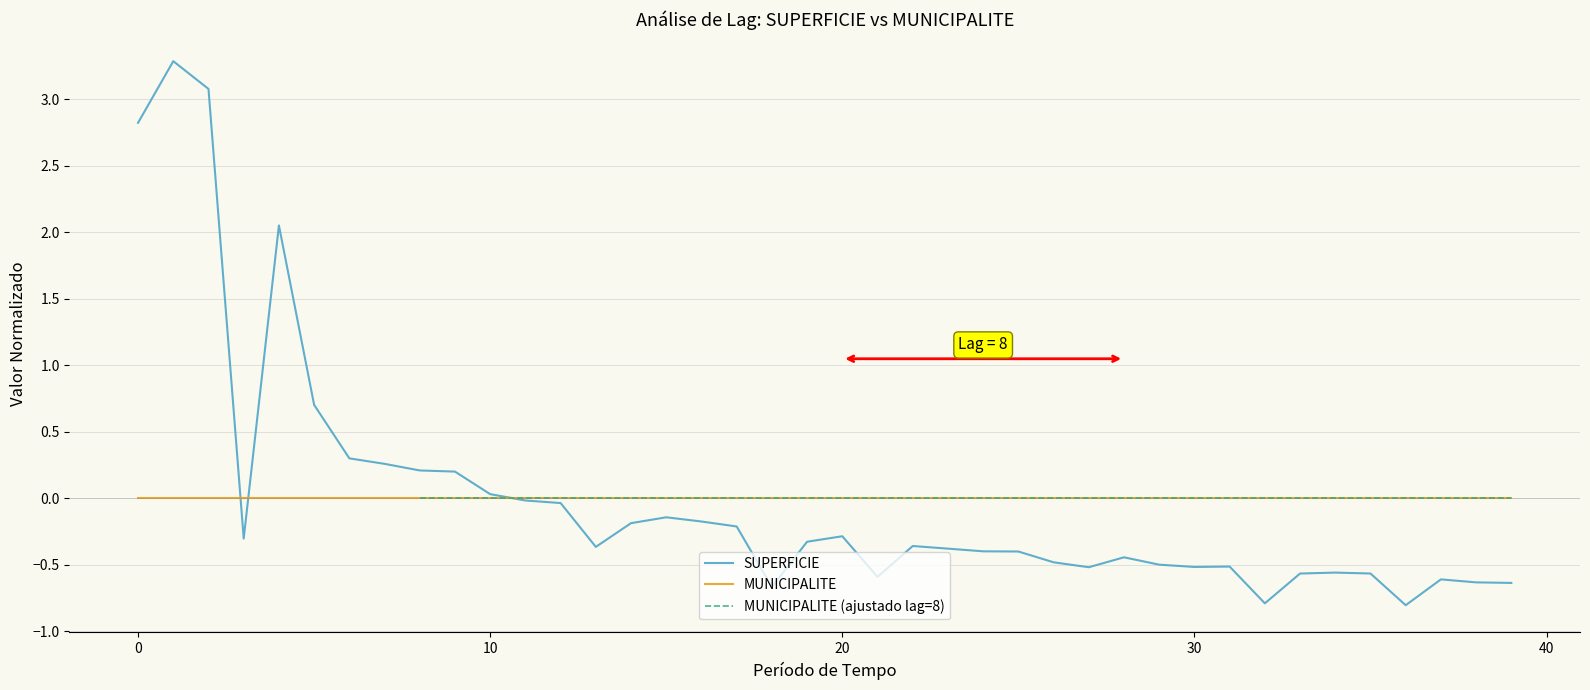

Which series has the widest spread of values?

SUPERFICIE